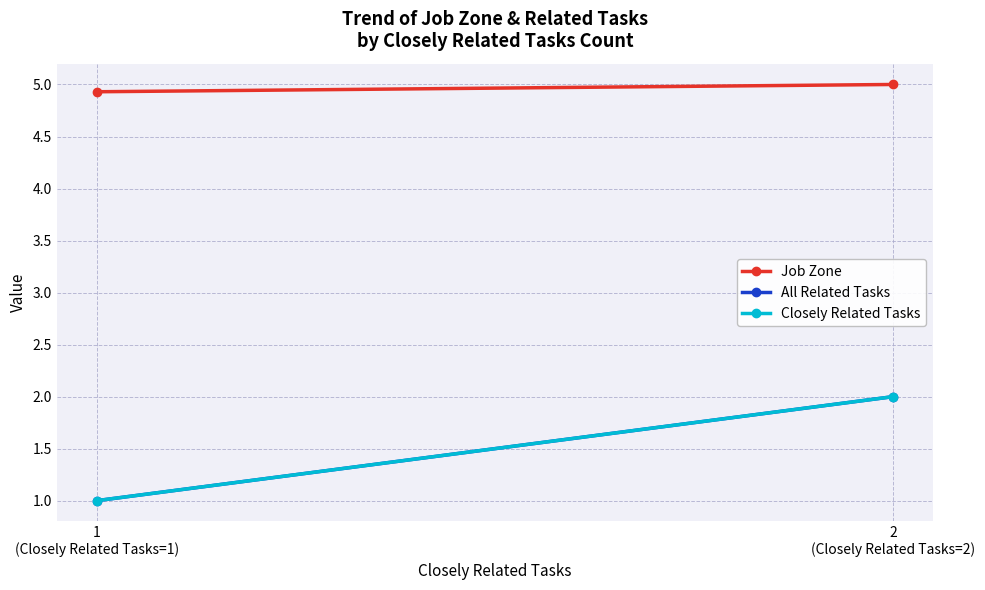

What is the minimum value for All Related Tasks?

1.0